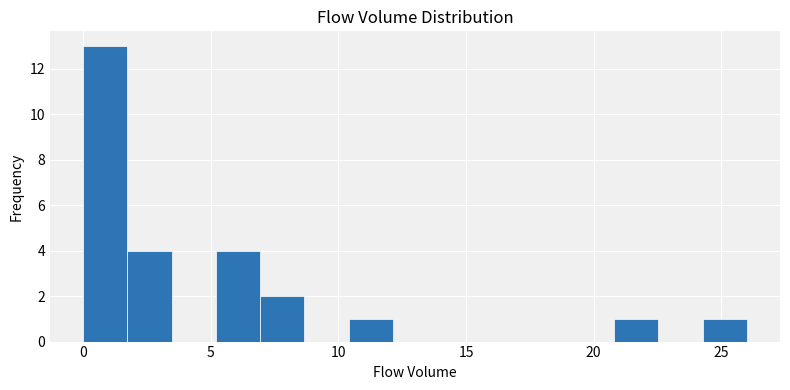

Read against the x-axis, roughly where is the centre of the tallest bar?

1.0